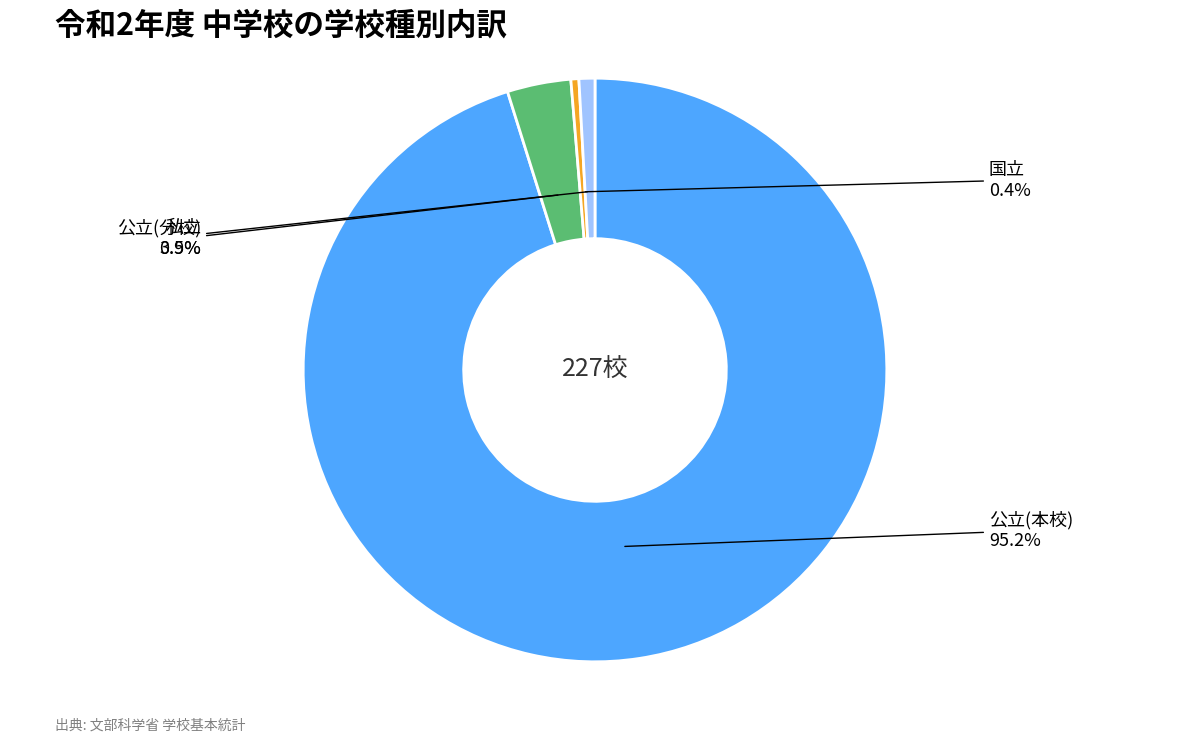

Which slice is the smallest?

国立